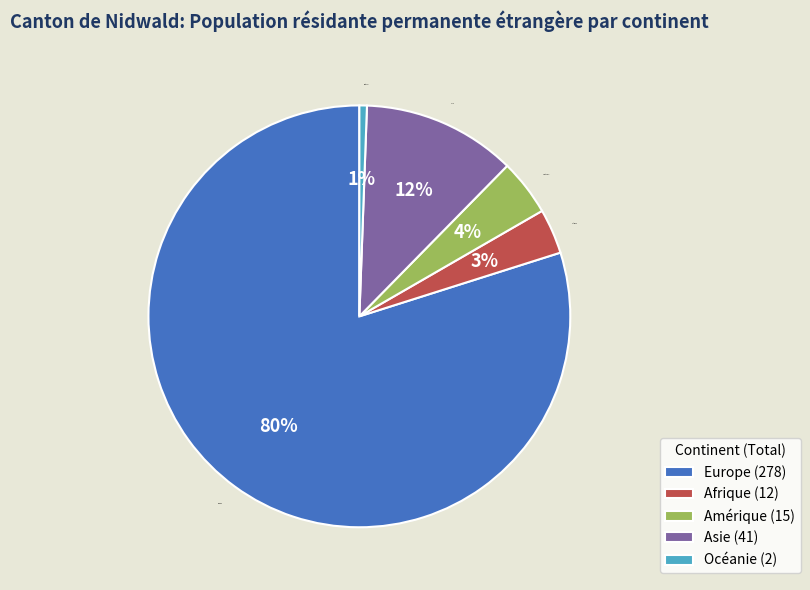

What percentage is the Amérique slice, to the nearest percent?

4%